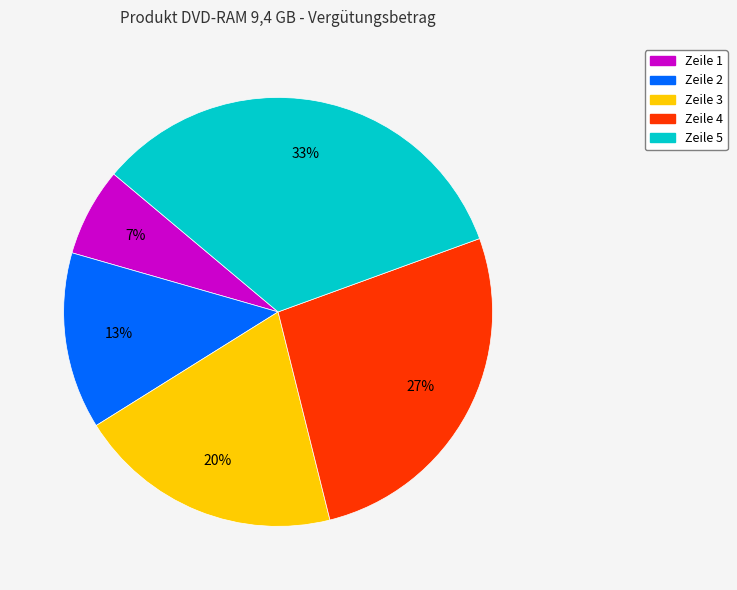

Count the number of slices in the pie.

5